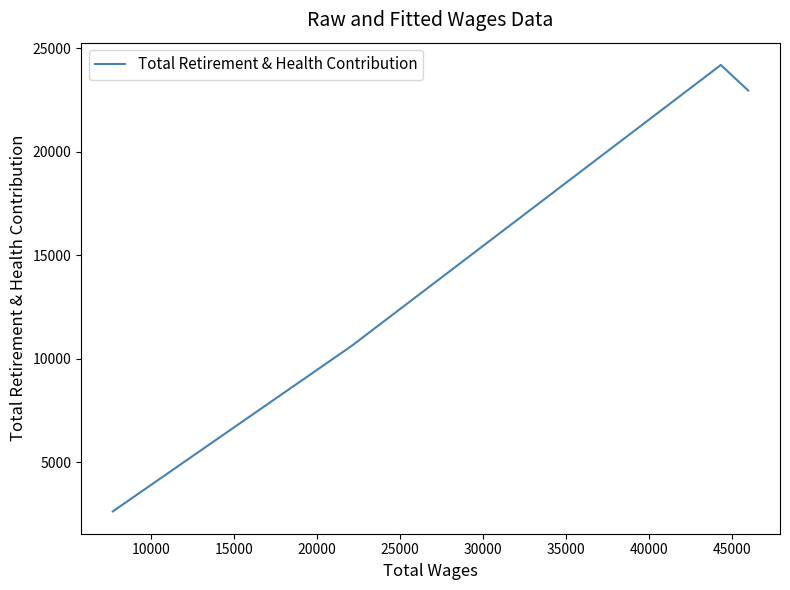

What is the average value?

15093